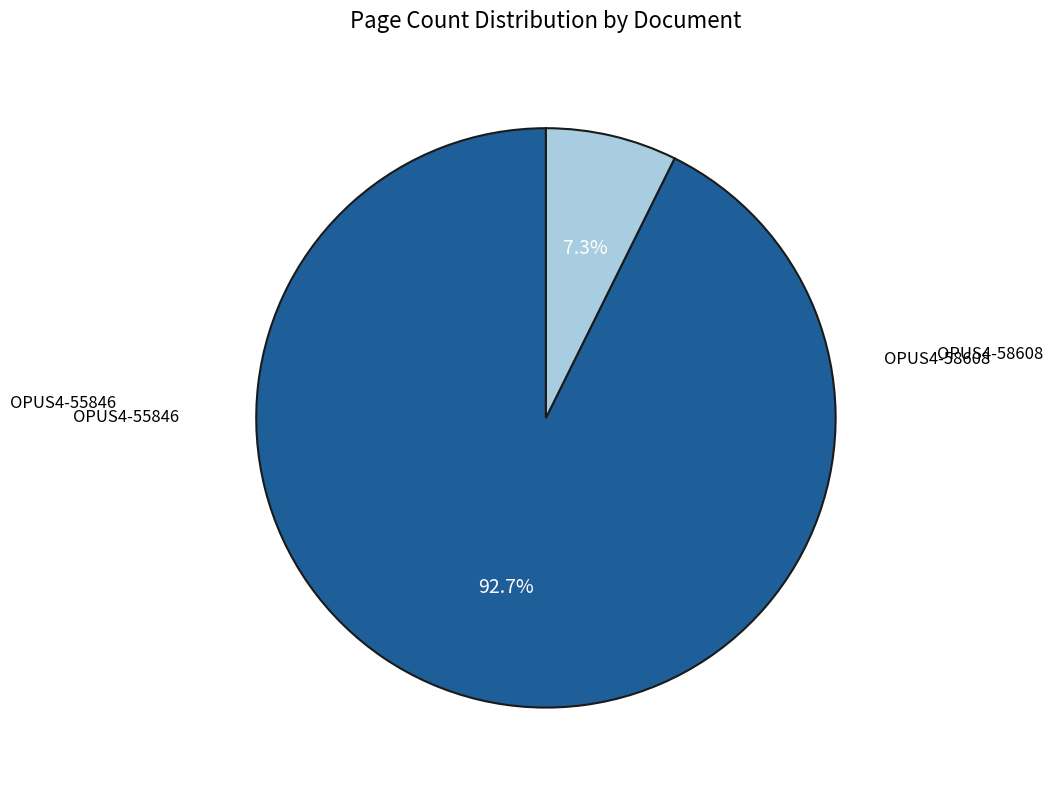

Is there any slice that represents more than half of the pie?

Yes